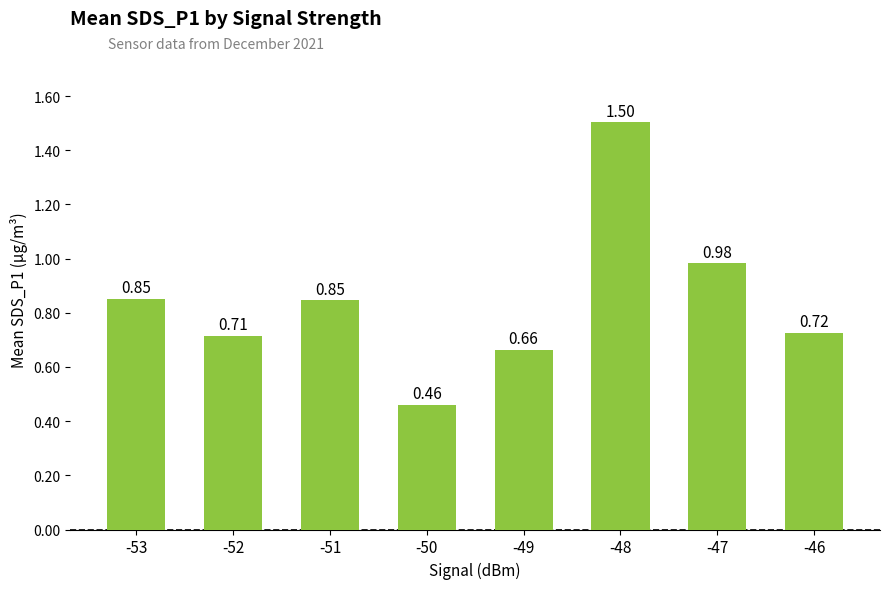

Between -48 and -49, which is larger?

-48